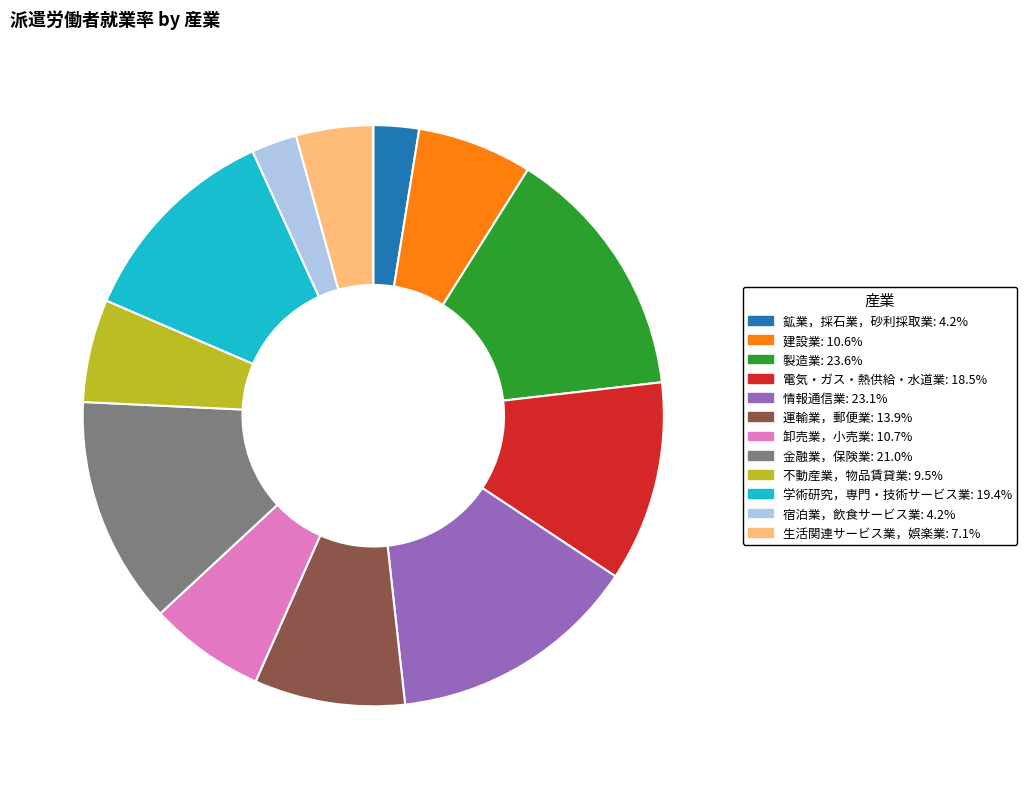

True or false: 不動産業，物品賃貸業 accounts for 6% of the total.

True